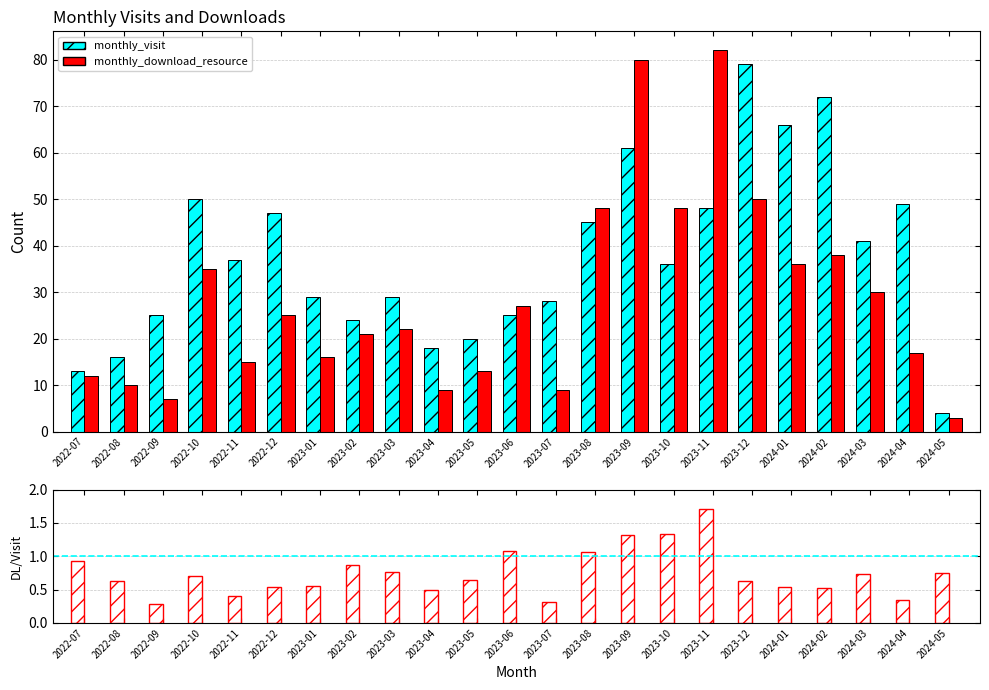

The value of download/visit at 2023-11 is 1.7. True or false?

True